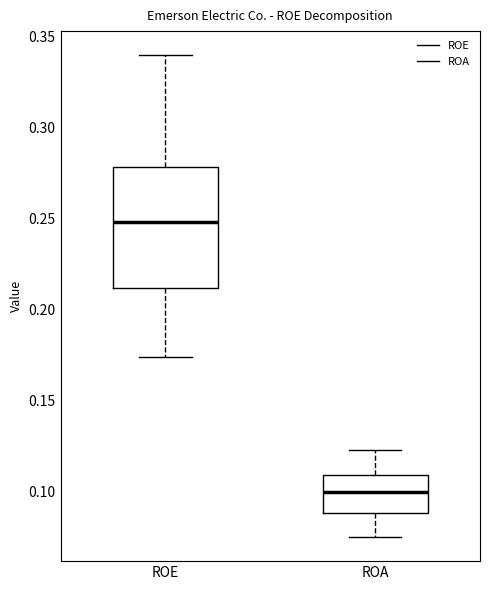

Which box's median line is the highest?

ROE